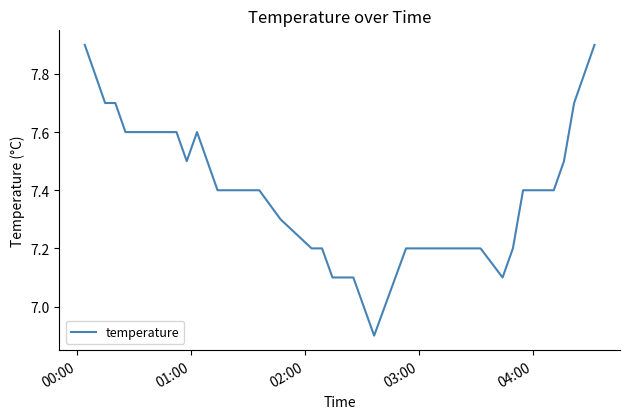

Is this an area chart (filled region under the line)?

No